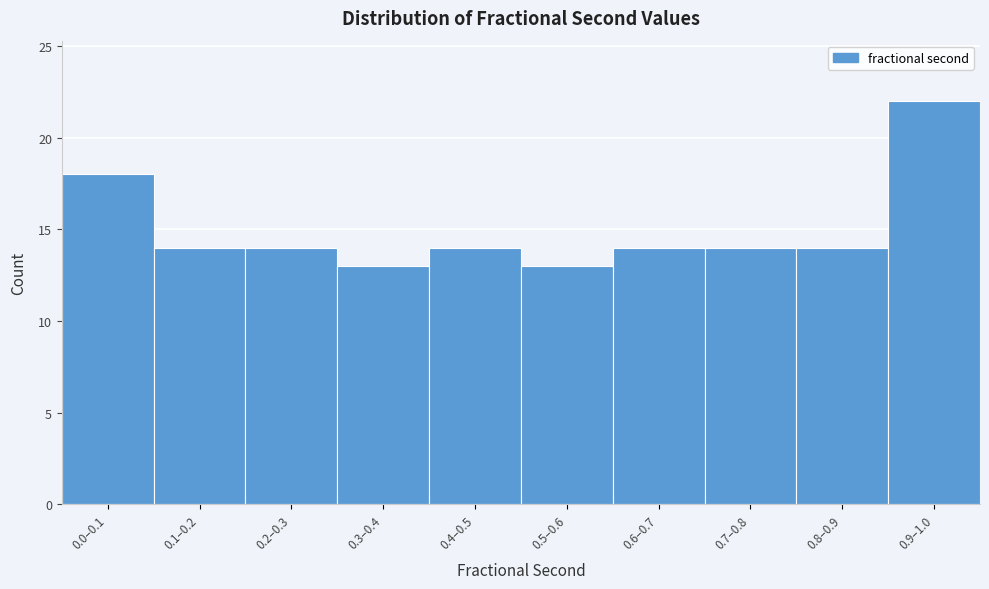

Reading right to left, list all the values displayed in this chart.

0.9–1.0=22	0.8–0.9=14	0.7–0.8=14	0.6–0.7=14	0.5–0.6=13	0.4–0.5=14	0.3–0.4=13	0.2–0.3=14	0.1–0.2=14	0.0–0.1=18